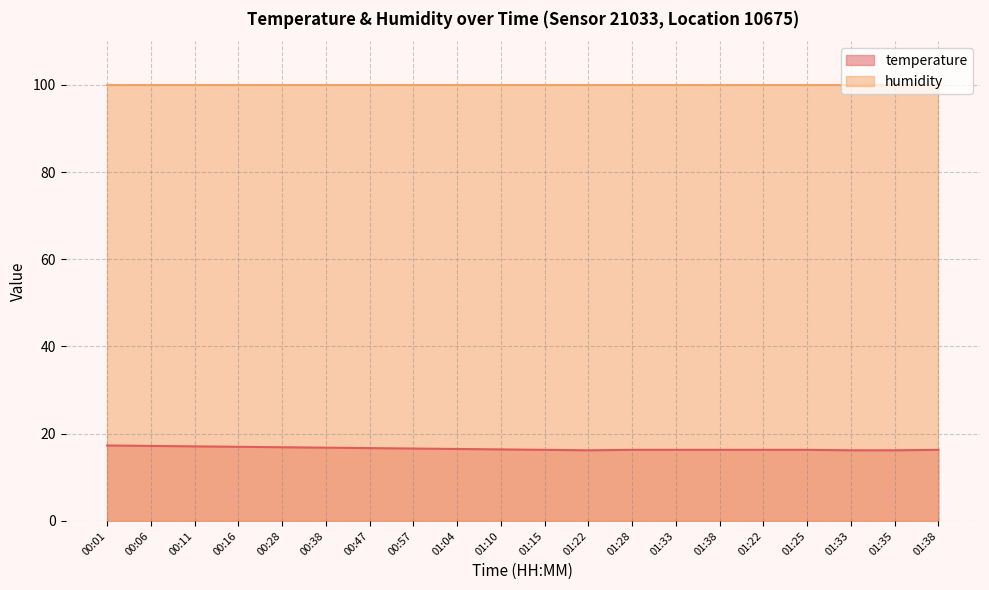

What is the sum of all values?

331.2